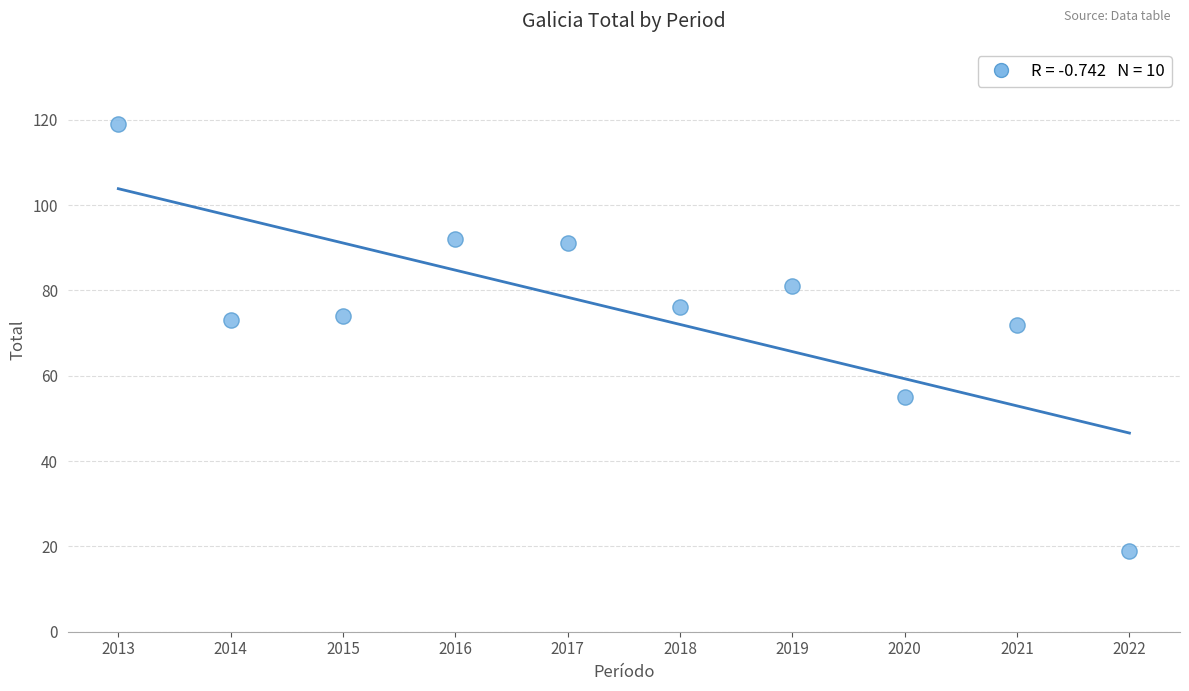

What is the range of Y values (max minus min)?

100